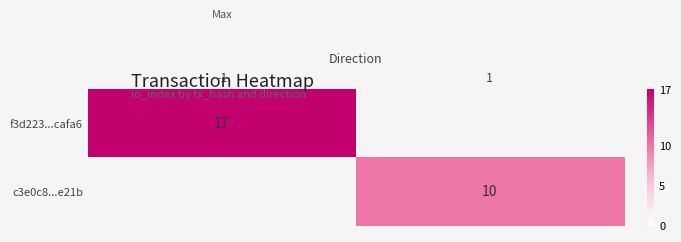

Is it true that f3d223...cafa6 equals 11 at -1?

False